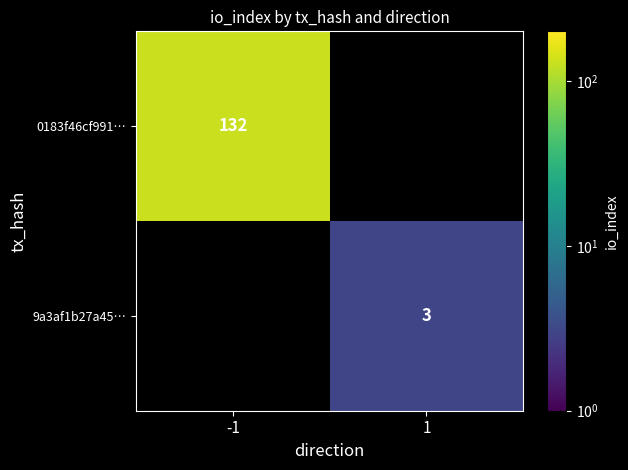

The 9a3af1b27a45… series shows 3 at 1. True or false?

True